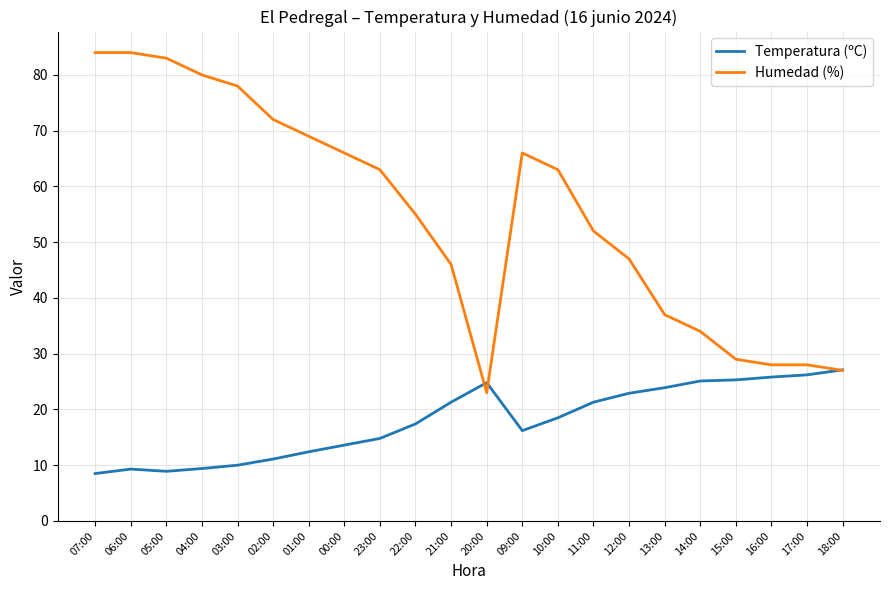

Which series has the widest spread of values?

Humedad (%)